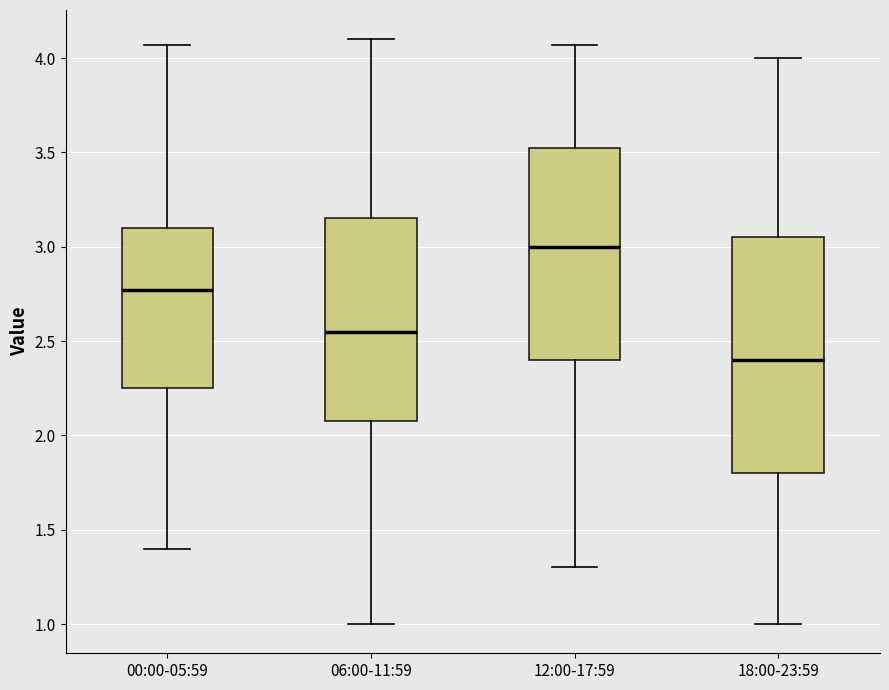

Comparing the boxes themselves (not the whiskers), which one is the tallest?

18:00-23:59